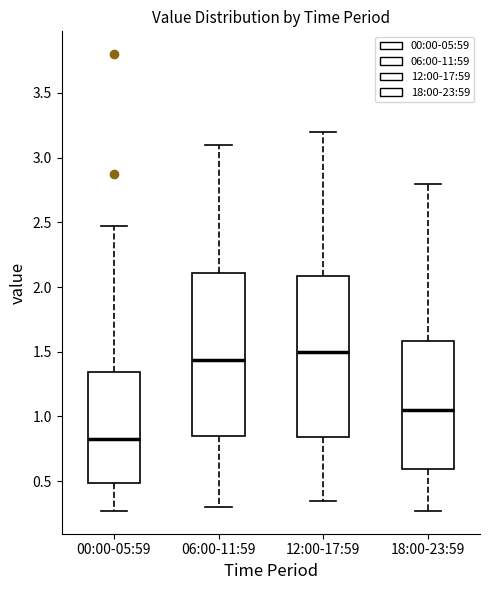

Where is the upper edge of the box for 00:00-05:59 on the y-axis? The values are not printed on the chart, so give them approximately, as read against the axis.

1.35